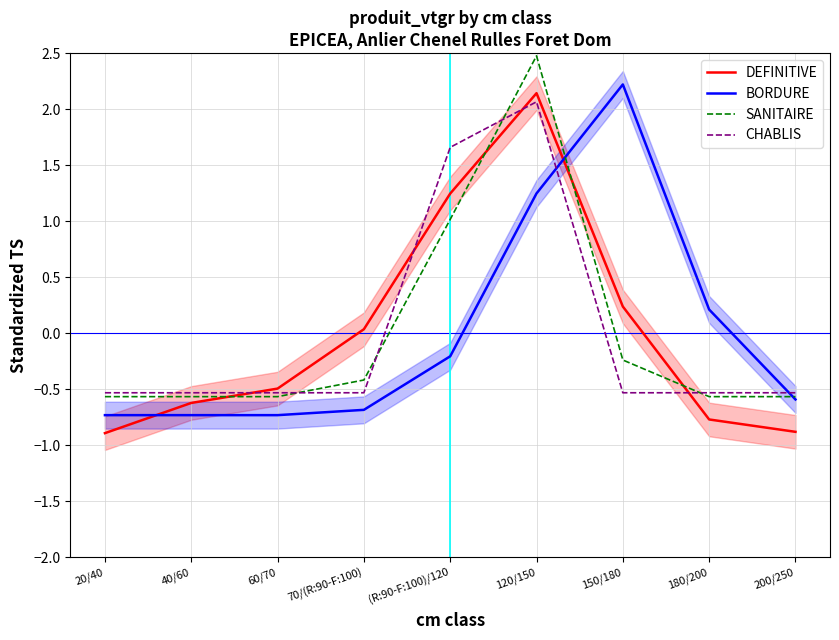

What is the difference between the highest and lowest values at (R:90-F:100)/120?

1.9